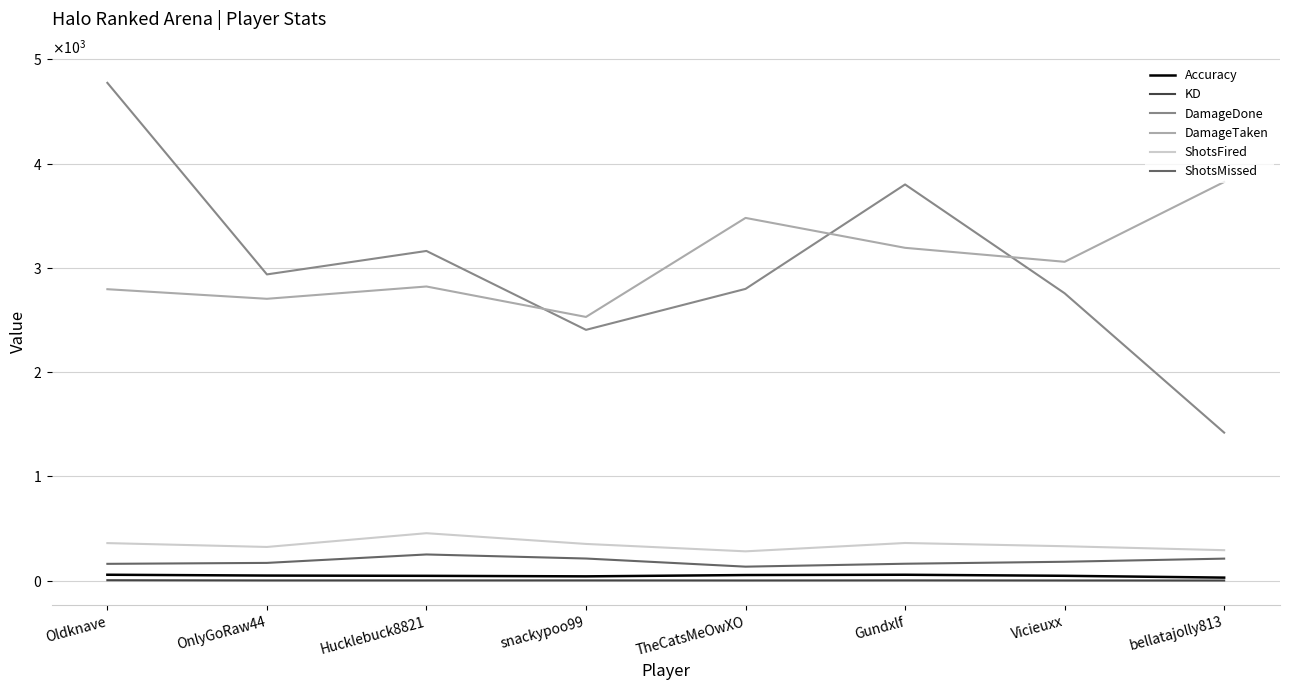

True or false: ShotsFired and DamageTaken cross at least once.

False